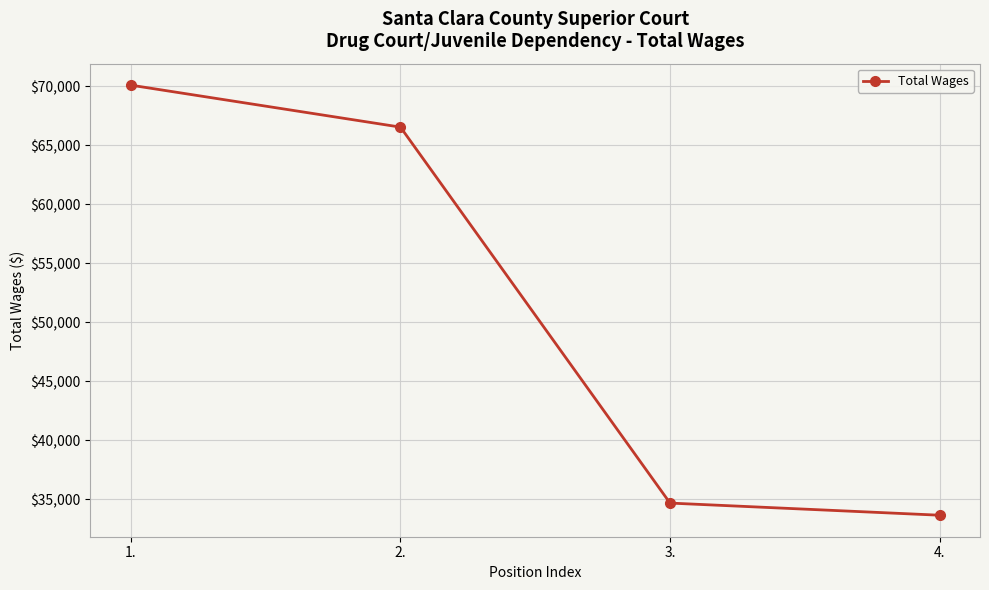

What is the label of the 1st point from the right?

4.